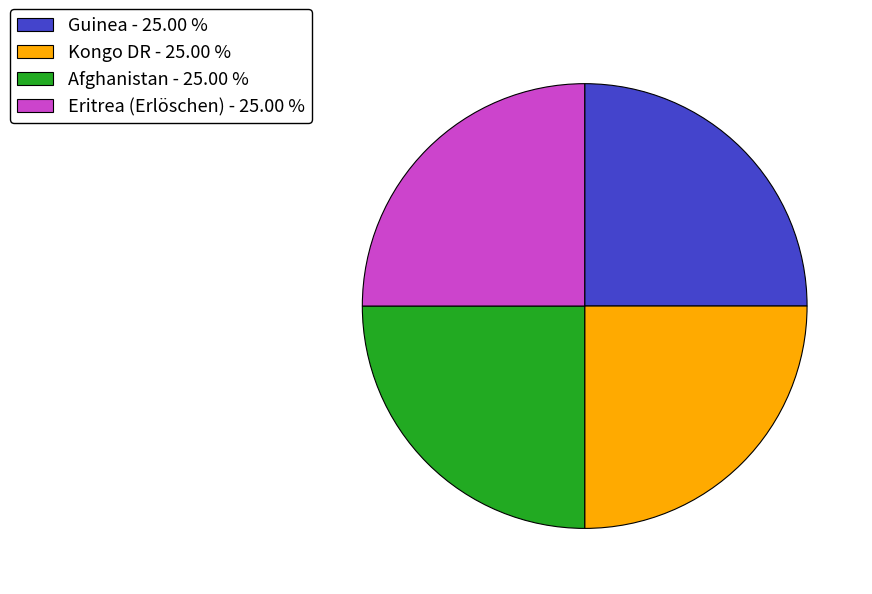

Approximately how many times larger is the value at Eritrea (Erlöschen) - 25.00 % compared to Guinea - 25.00 %?

1.0